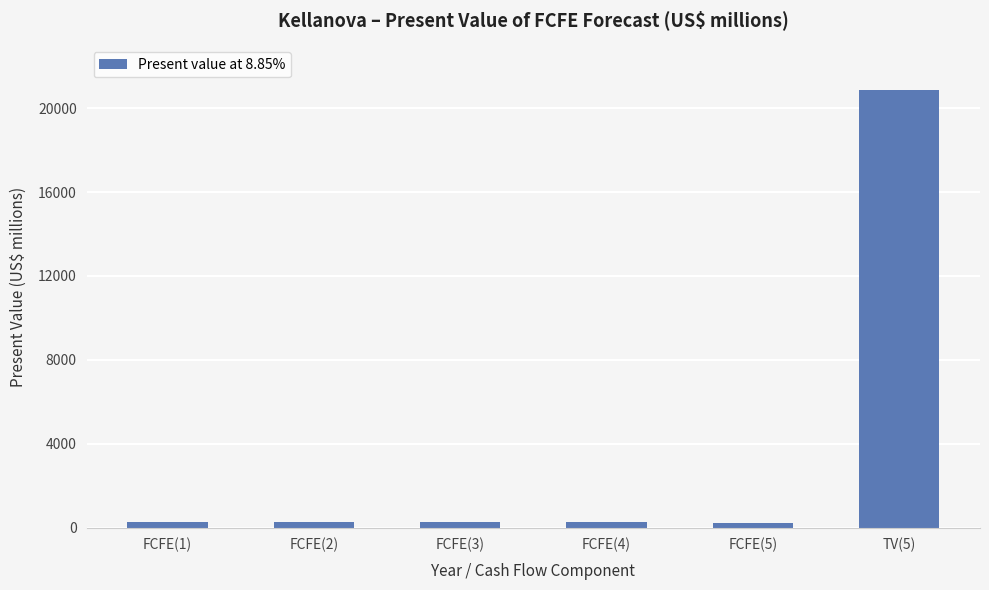

What is the approximate value at FCFE(4), to the nearest 50?

250